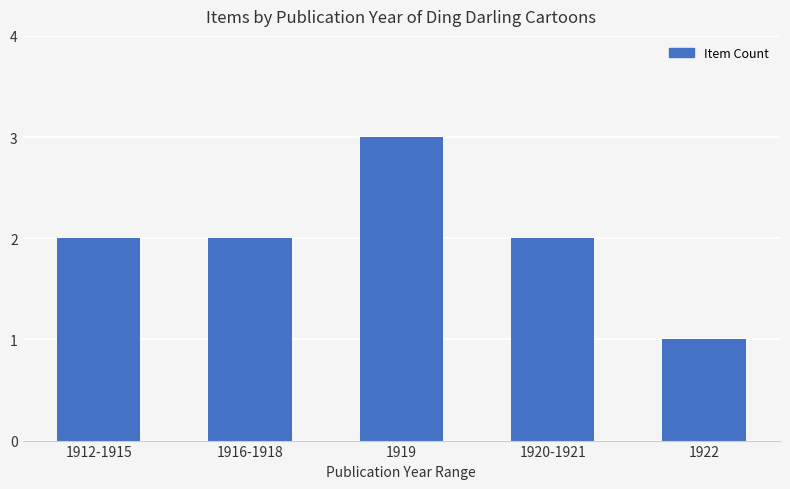

What is the sum of the values at 1912-1915 and 1919?

5